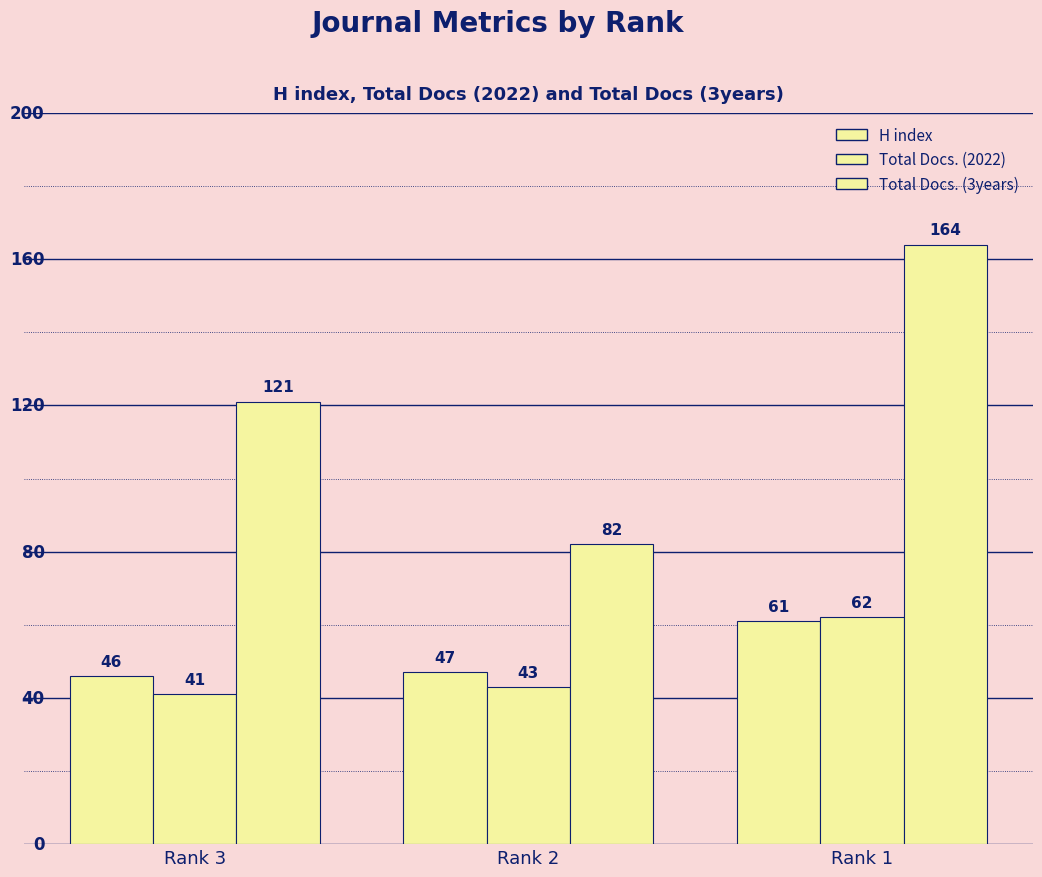

How many data points does each series have?

3